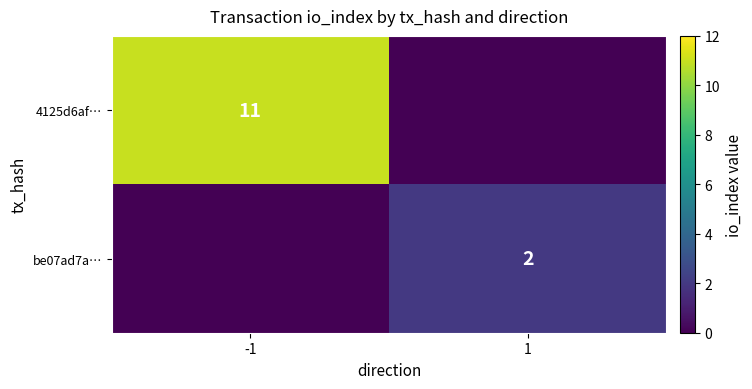

What is the maximum value shown in the chart?

11